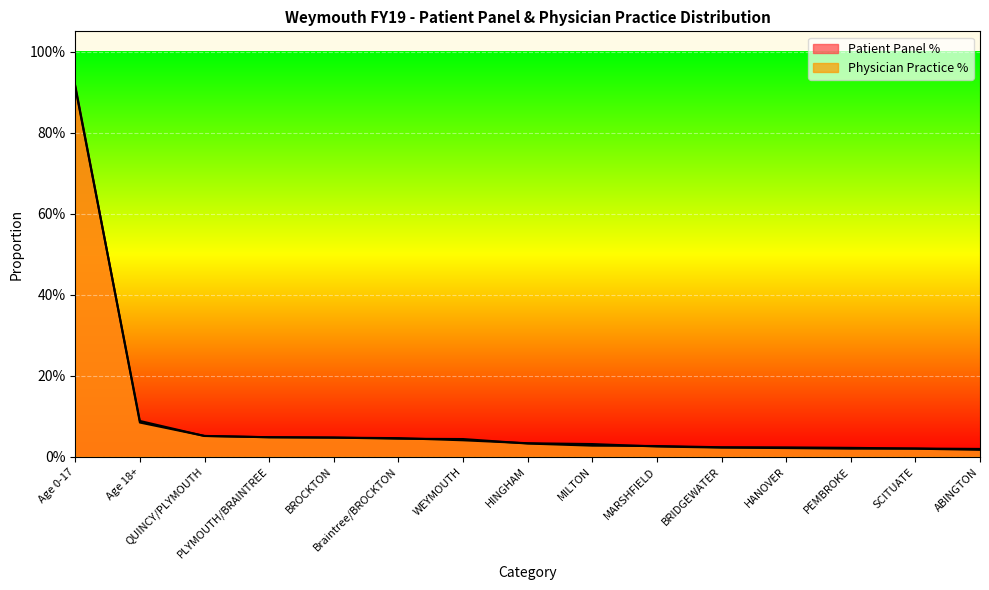

True or false: Patient Panel % has a value of 0.0 at HANOVER.

True